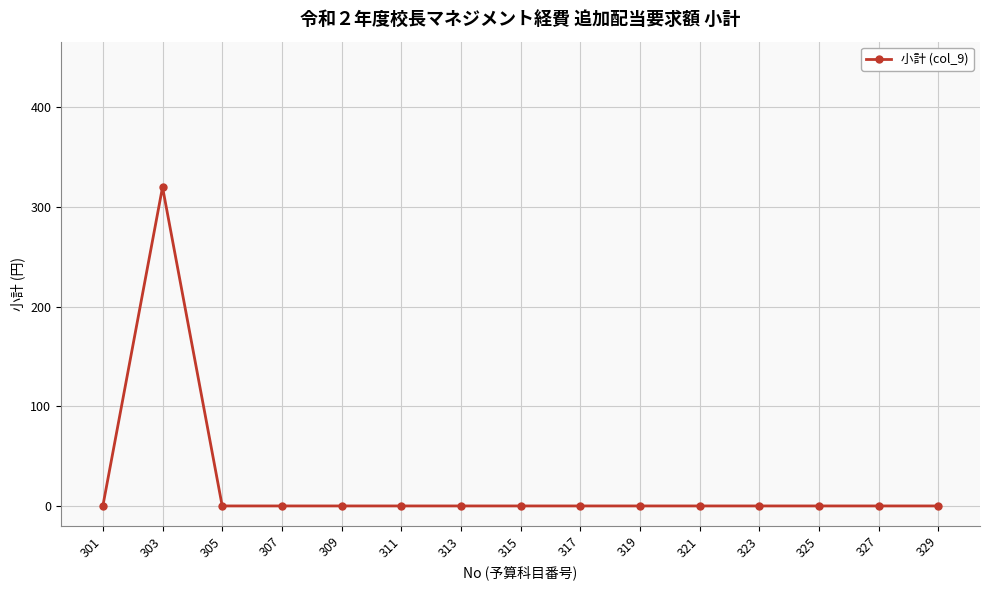

True or false: the data has more than 0 interior local peaks.

True